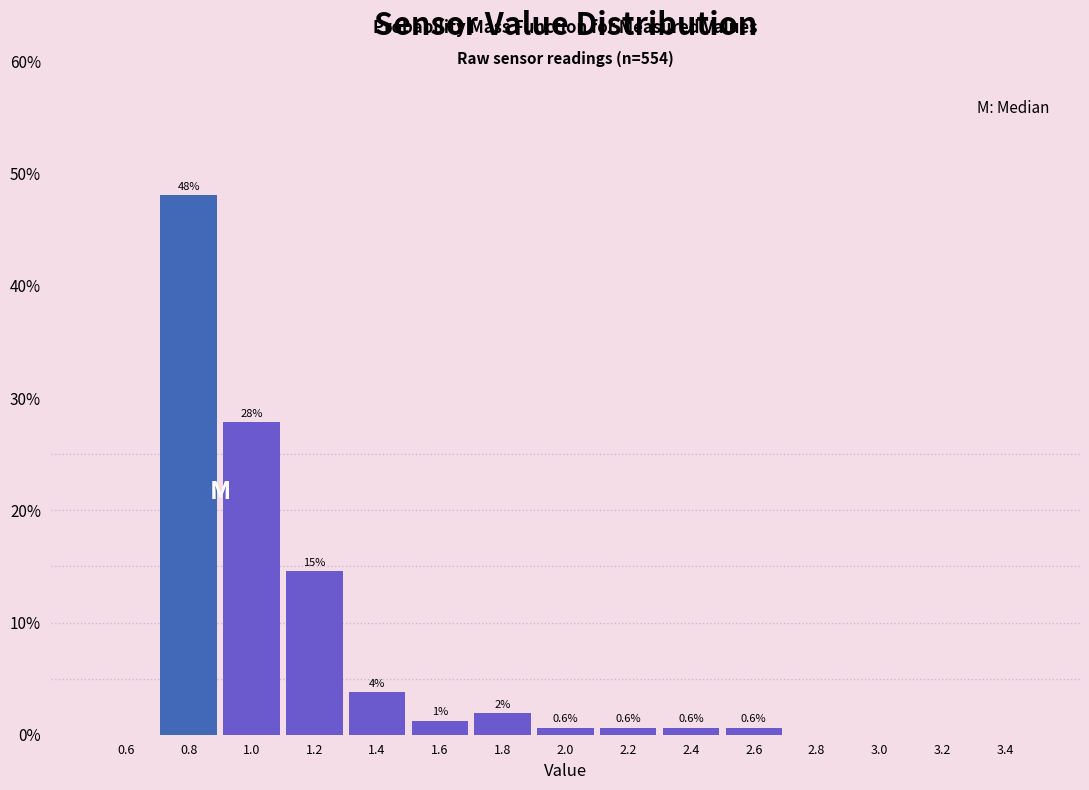

Over which range of the x-axis is the bar tallest?

0.7 to 0.9